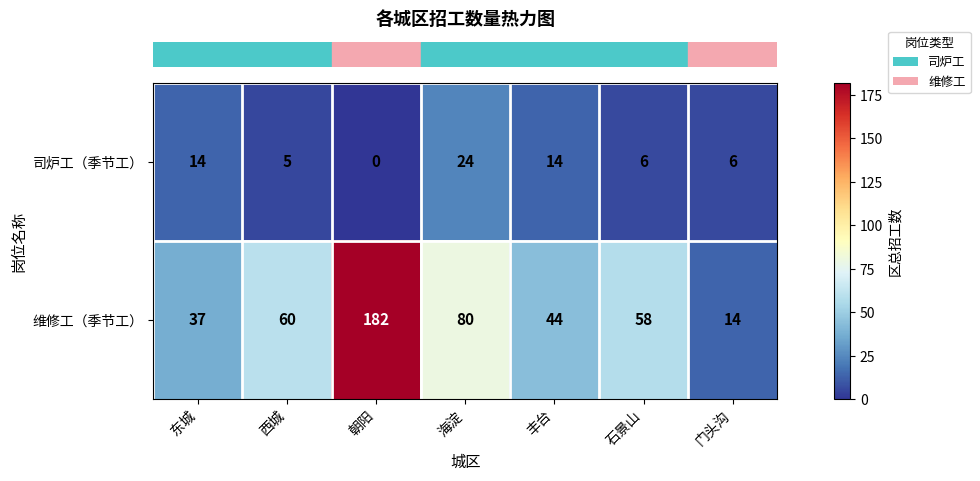

Reading right to left, list all the values displayed in this chart.

司炉工（季节工）: 6	6	14	24	0	5	14
维修工（季节工）: 14	58	44	80	182	60	37